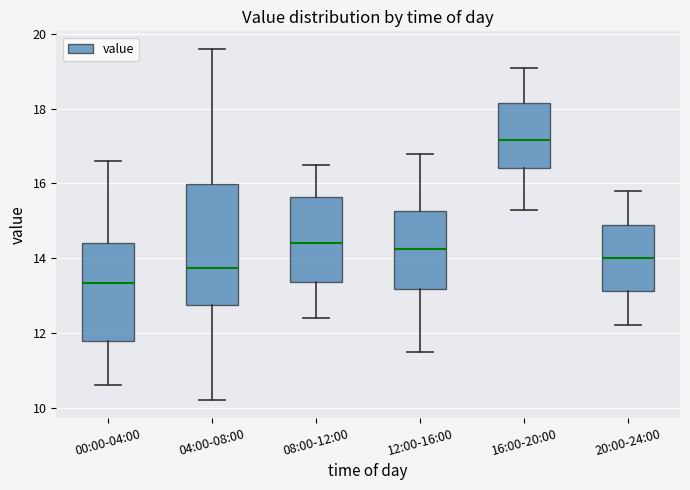

Reading left to right, read every box against the y-axis: the position of its median line, the range the box covers, and the ends of its whiskers. The values are not printed on the chart, so give them approximately, as read against the axis.

00:00-04:00: median 13.4, box 11.8 to 14.4, whiskers 10.6 to 16.6
04:00-08:00: median 13.8, box 12.8 to 16.0, whiskers 10.2 to 19.6
08:00-12:00: median 14.4, box 13.4 to 15.6, whiskers 12.4 to 16.6
12:00-16:00: median 14.2, box 13.2 to 15.2, whiskers 11.6 to 16.8
16:00-20:00: median 17.2, box 16.4 to 18.2, whiskers 15.4 to 19.2
20:00-24:00: median 14.0, box 13.2 to 14.8, whiskers 12.2 to 15.8